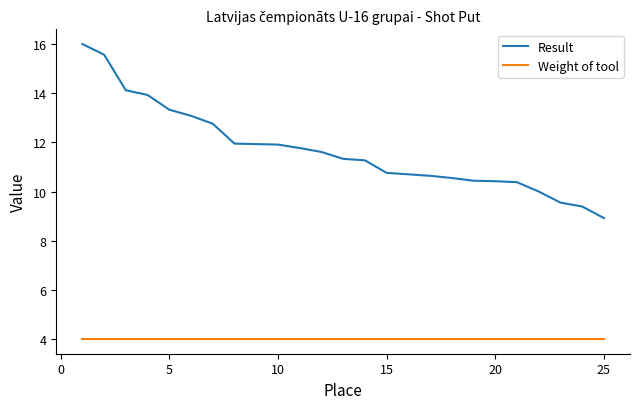

What is the smallest value displayed?

4.0